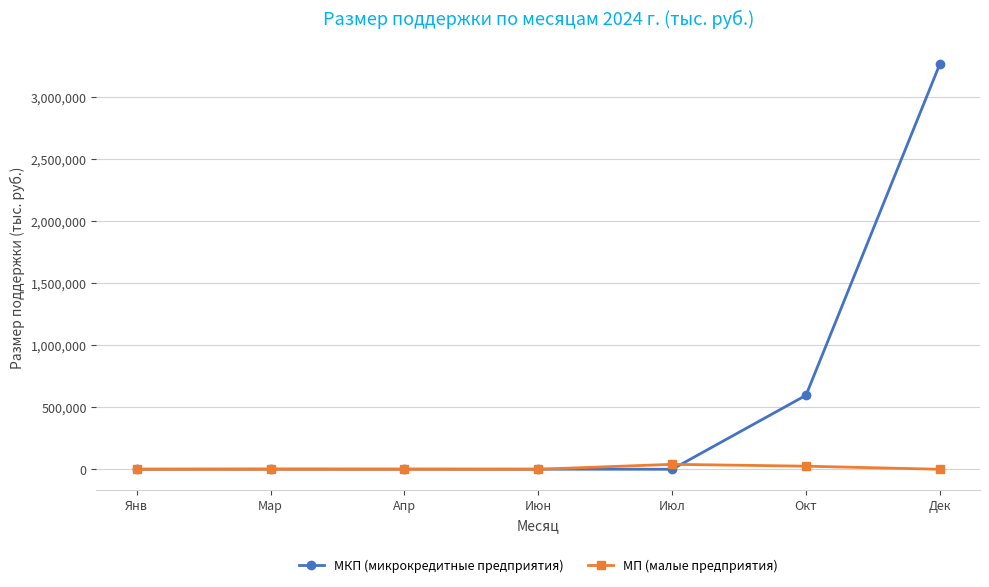

List the series in order of their overall mean, lowest first.

МП (малые предприятия), МКП (микрокредитные предприятия)